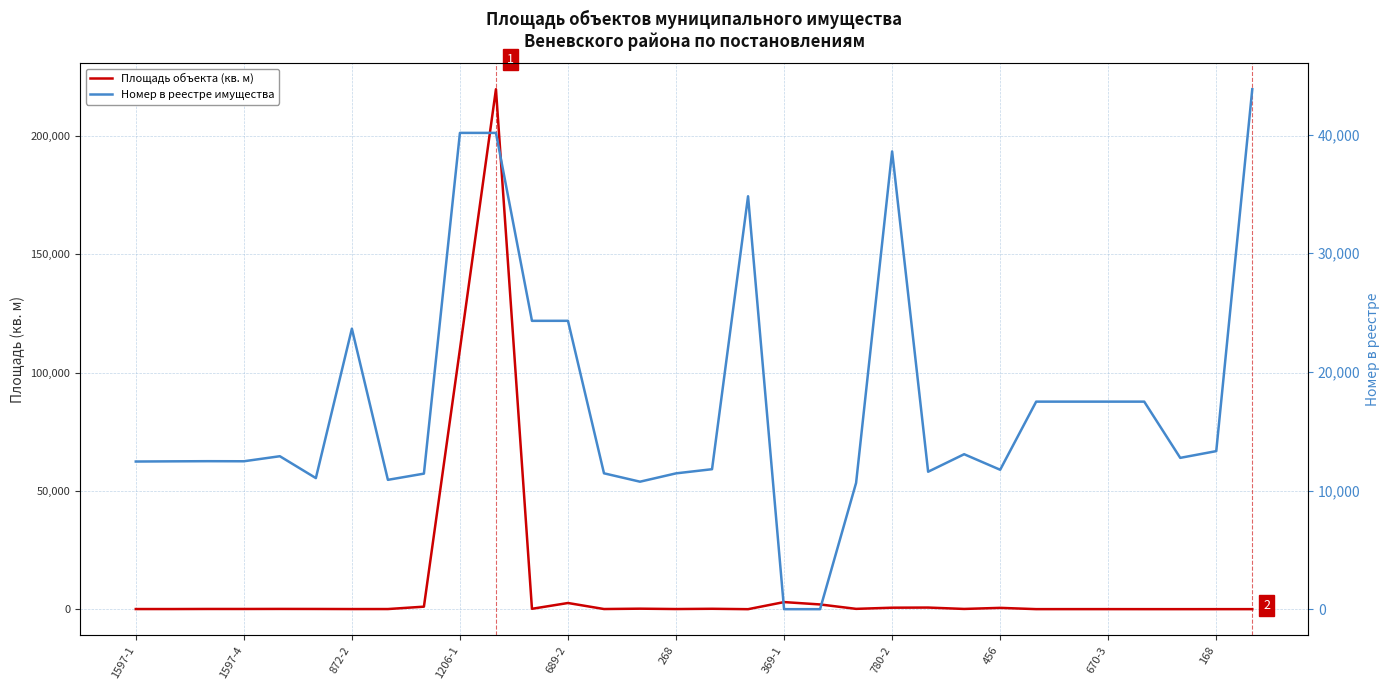

At which label does Площадь объекта (кв. м) first exceed 93?

872-2